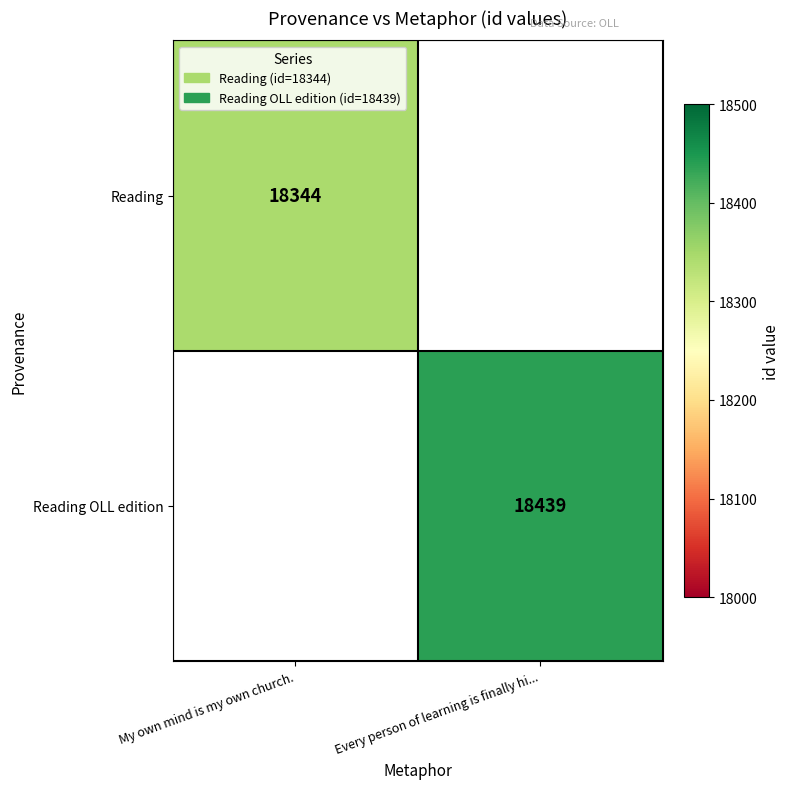

Count the number of data series in this chart.

2